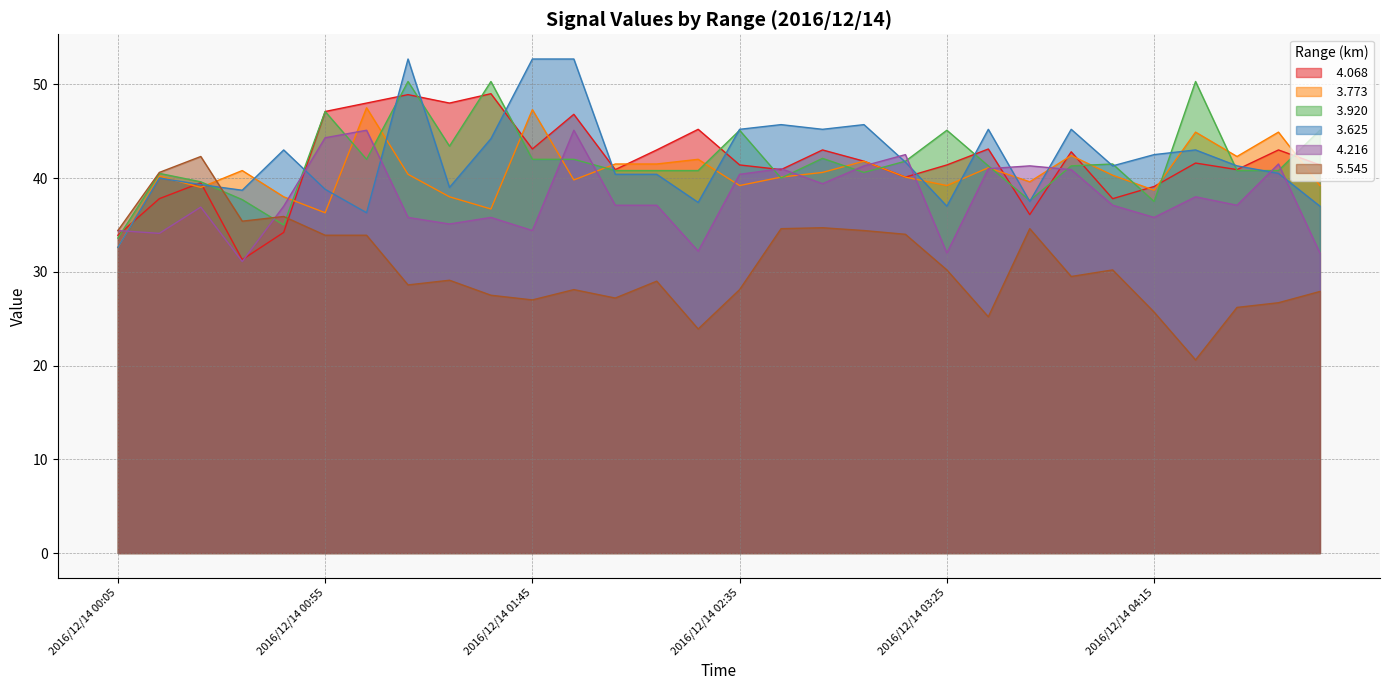

How many data points in   3.773 are less than 40?

12